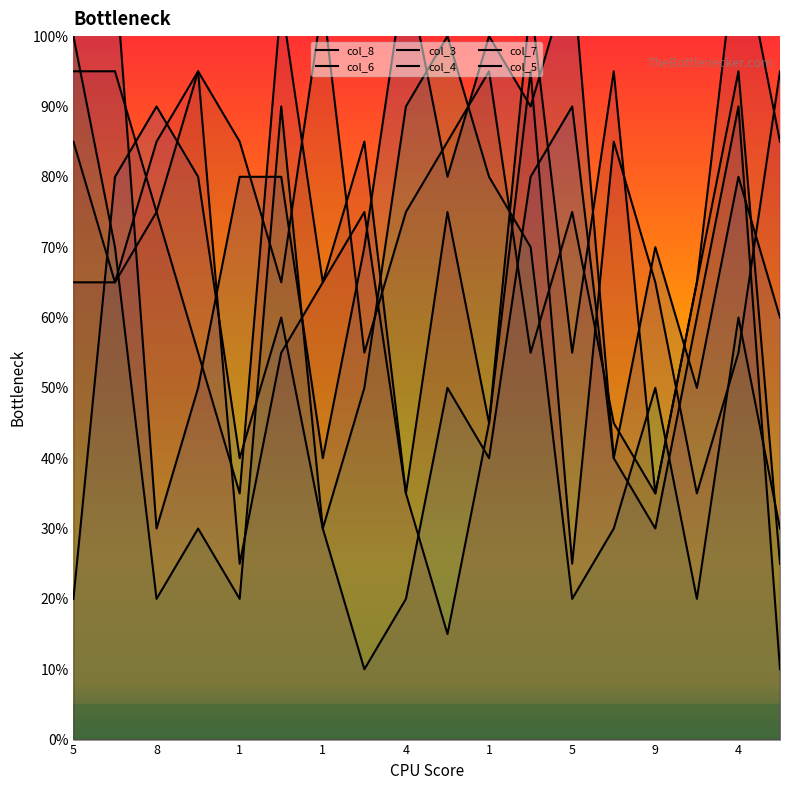

At which category does col_4 reach its first local peak?

1